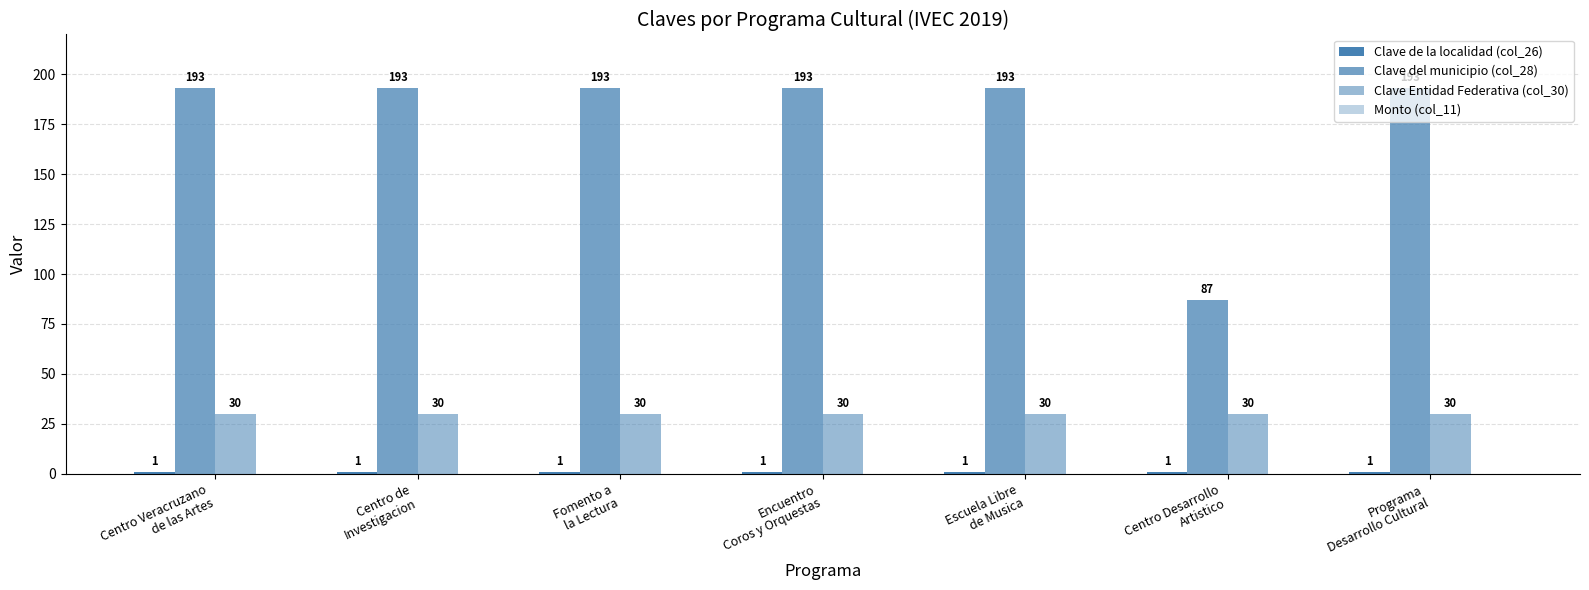

What is the label of the 2nd bar from the right?

Centro Desarrollo
Artistico